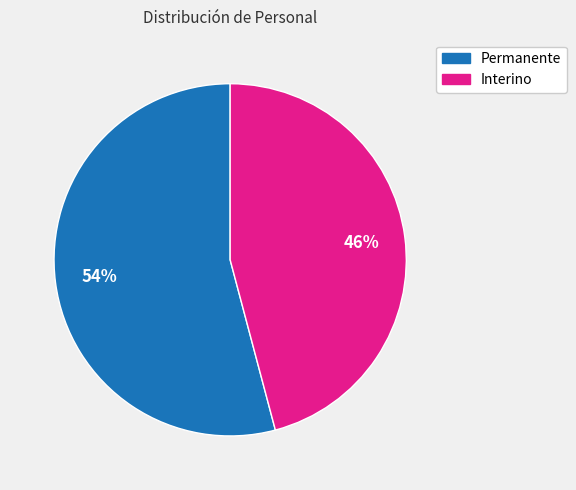

Is the sum of Interino and Permanente greater than half?

Yes